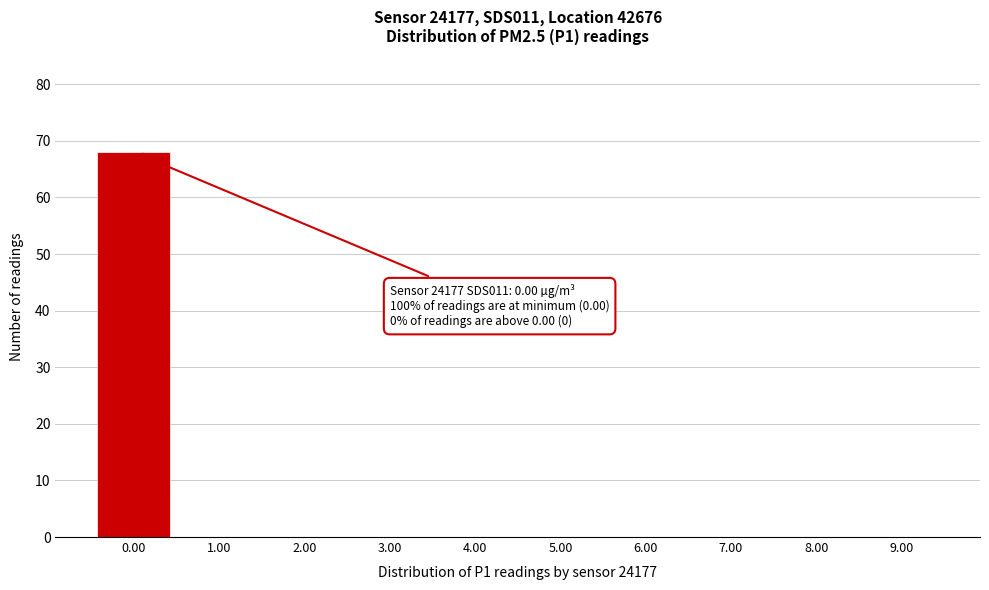

Over which range of the x-axis is the bar tallest?

-0.5 to 0.5